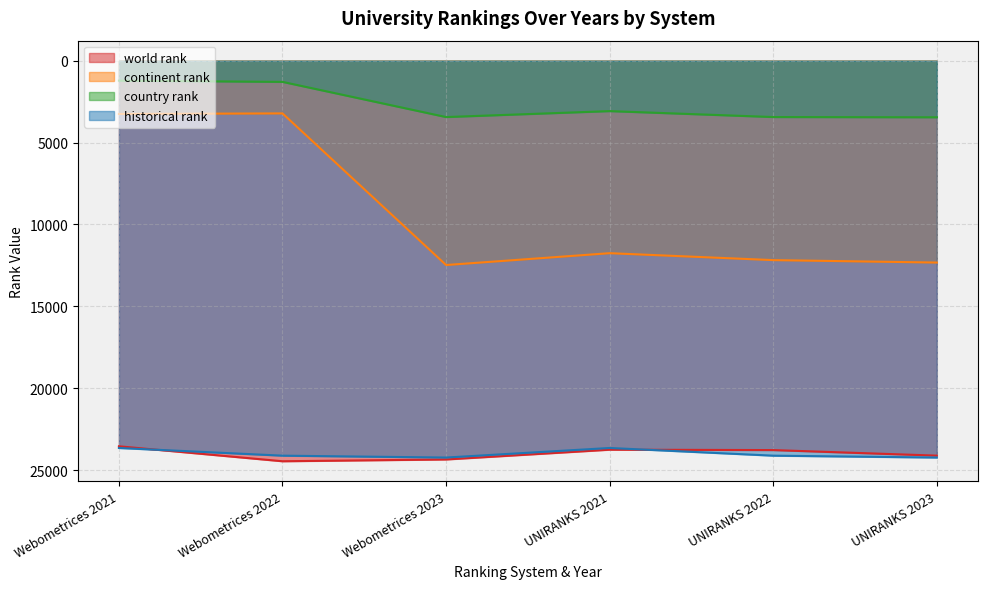

What is the difference between the continent rank values at Webometrices 2022 and Webometrices 2021?

33